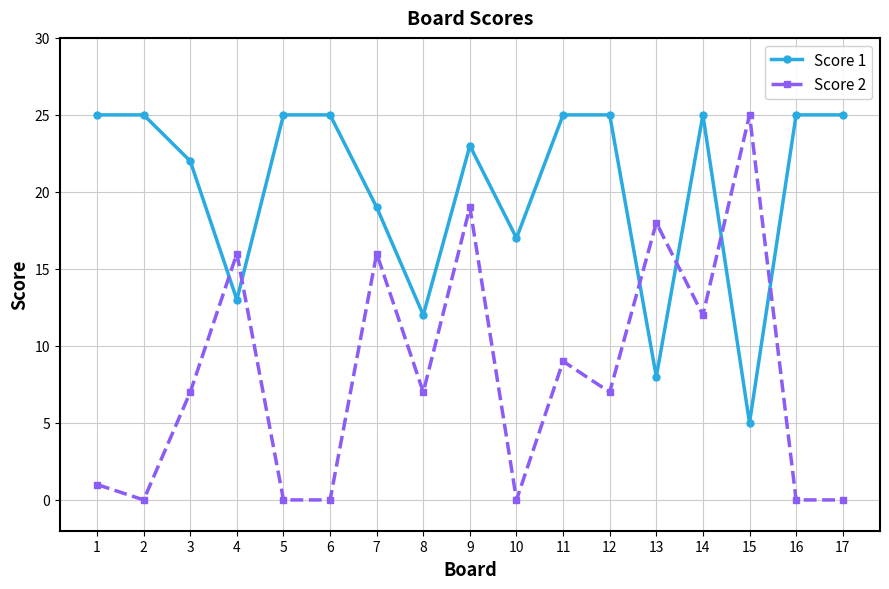

Reading left to right, transcribe all the data shown in this chart.

Score 1: 25	25	22	13	25	25	19	12	23	17	25	25	8	25	5	25	25
Score 2: 1	0	7	16	0	0	16	7	19	0	9	7	18	12	25	0	0